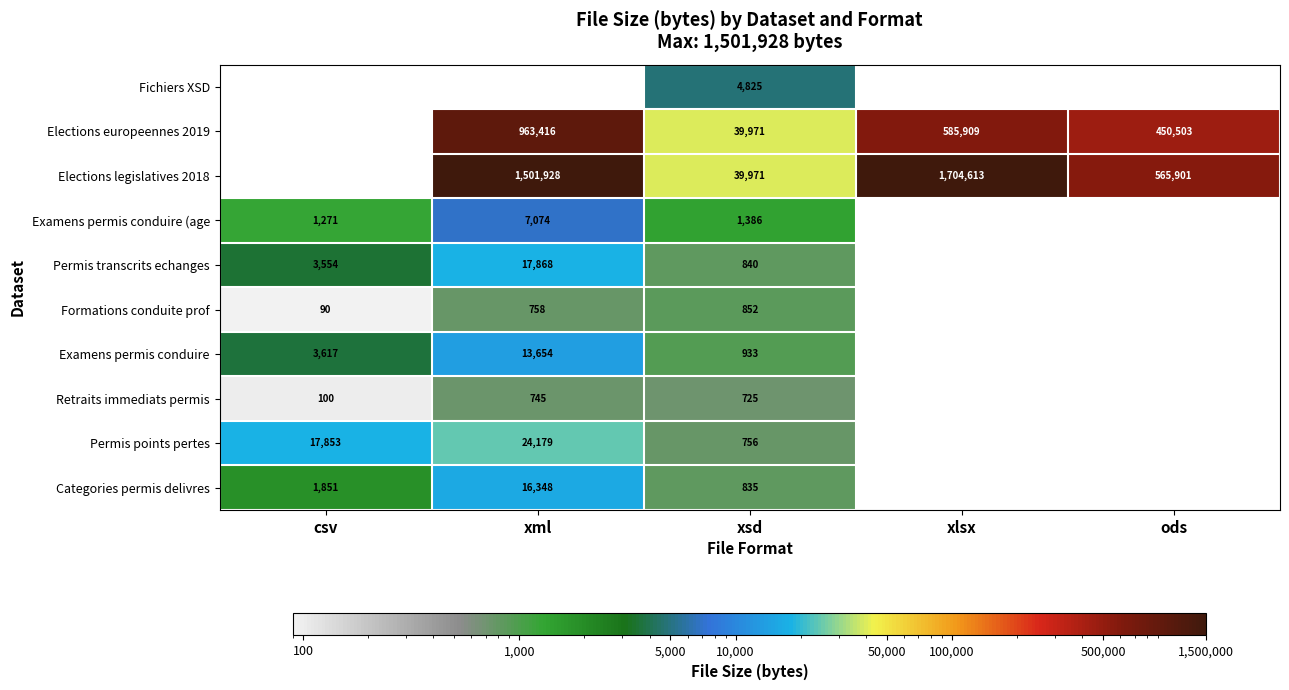

True or false: Categories permis delivres has a value of 22782 at xml.

False